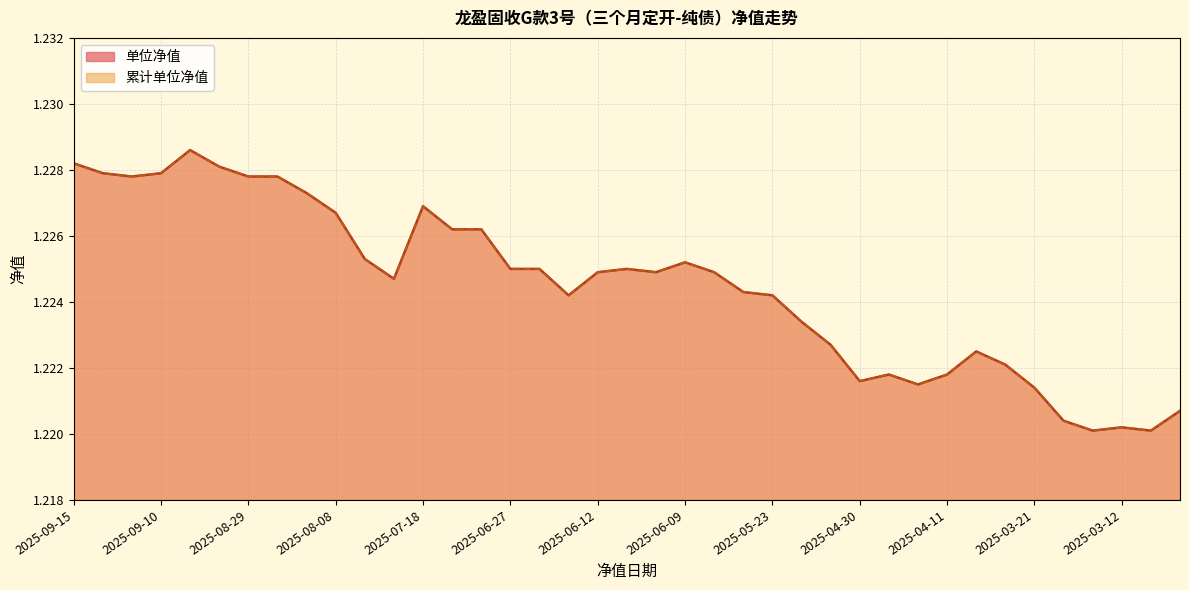

Is it true that 累计单位净值 equals 1.2 at 2025-09-09?

True